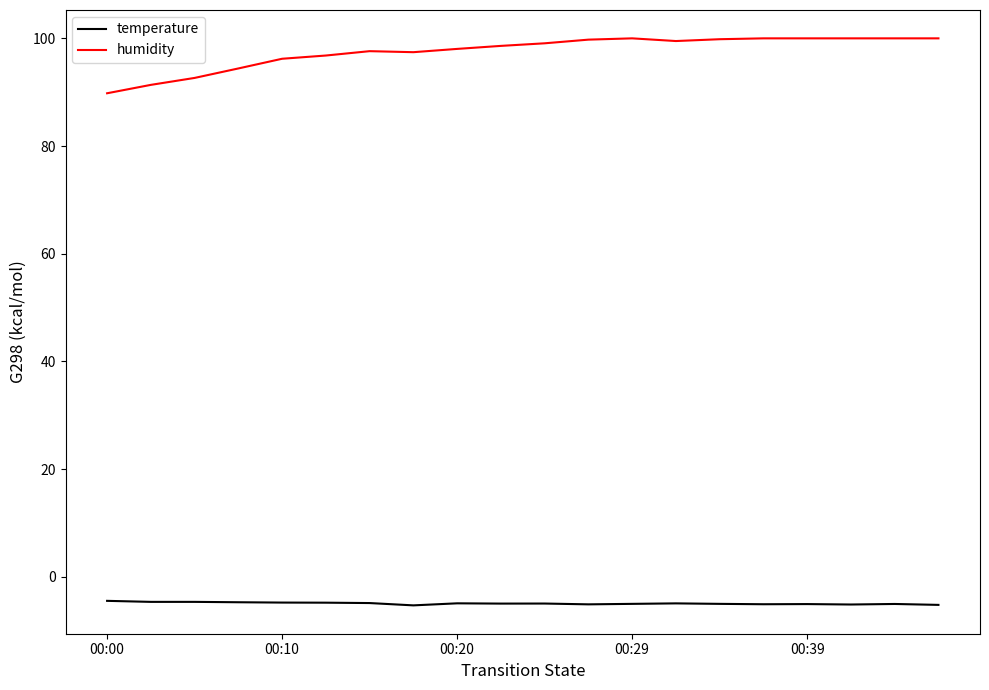

List the series in order of their peak value, lowest first.

temperature, humidity